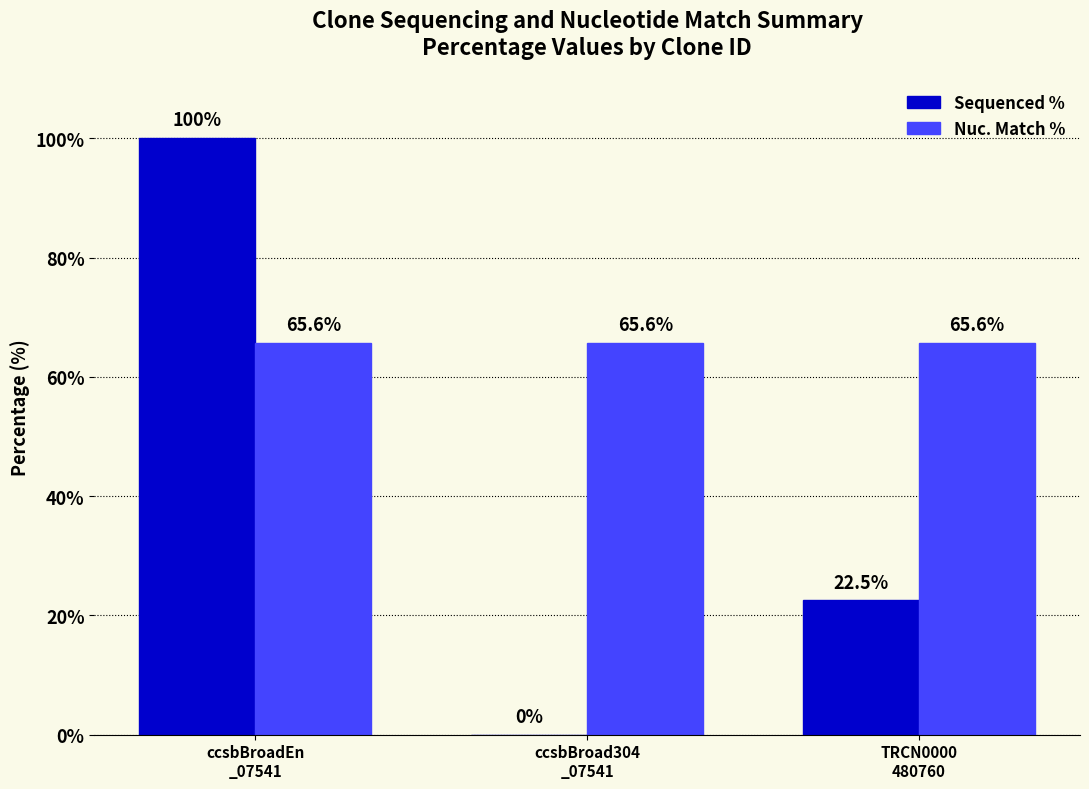

At which label does Sequenced % first exceed 22?

ccsbBroadEn
_07541